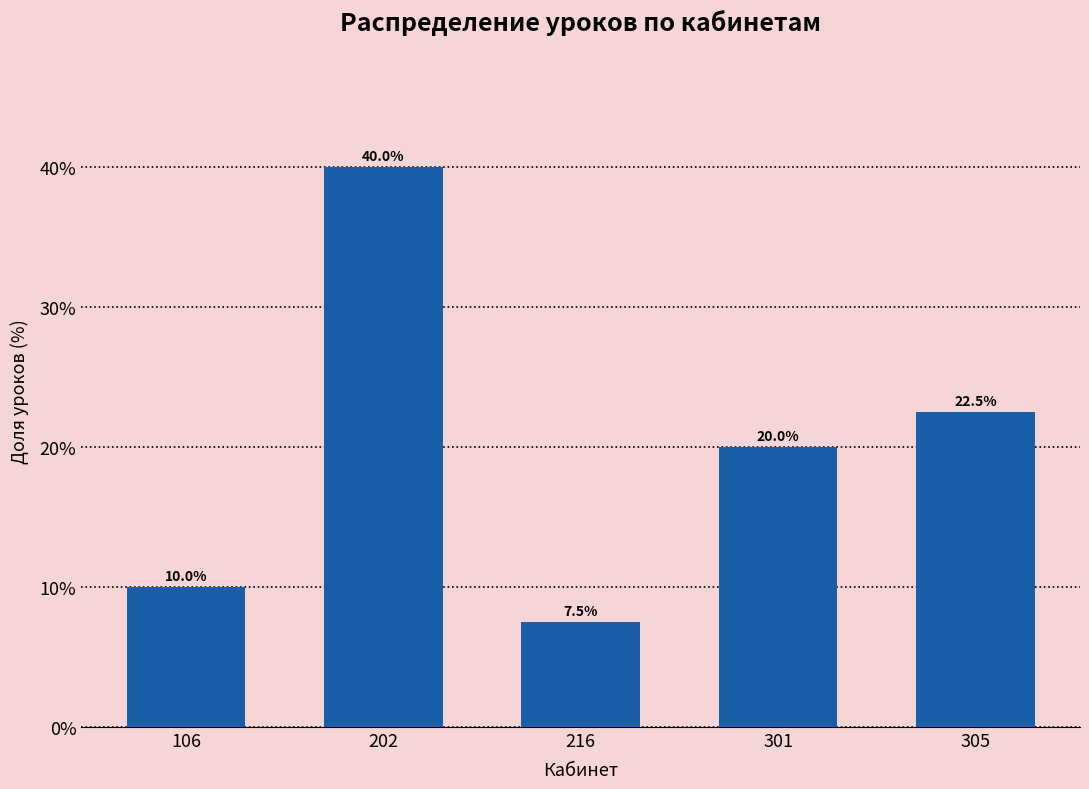

Reading left to right, transcribe all the data shown in this chart.

106=10.0	202=40.0	216=7.5	301=20.0	305=22.5